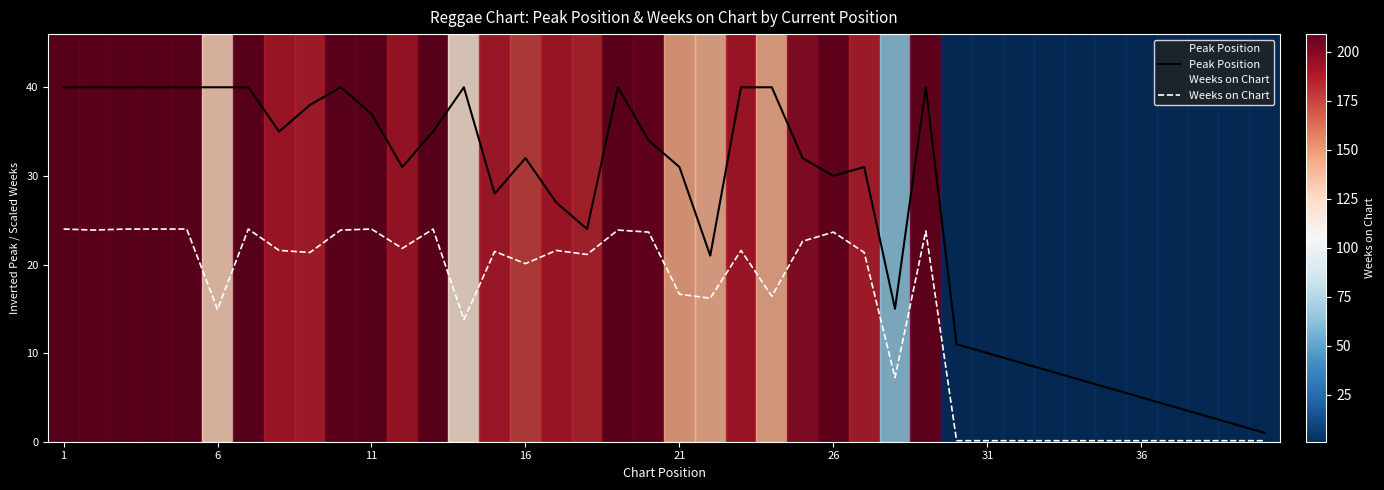

Which series has the widest spread of values?

Peak Position